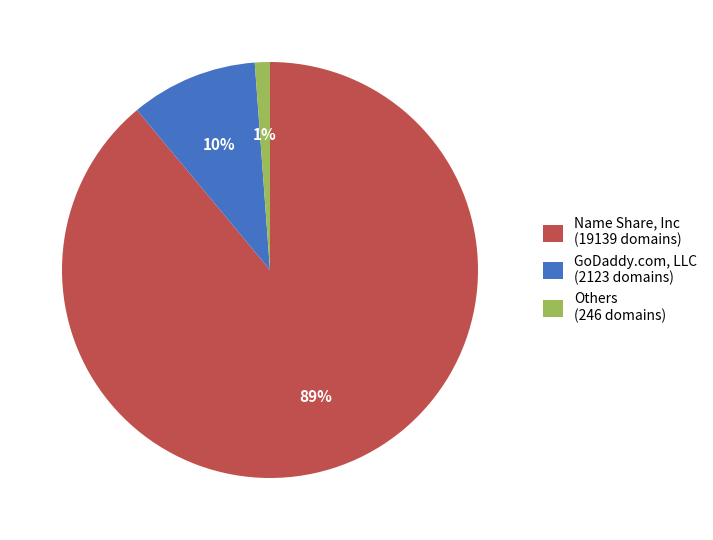

Combined, do Others (246 domains) and Name Share, Inc (19139 domains) account for over 50%?

Yes